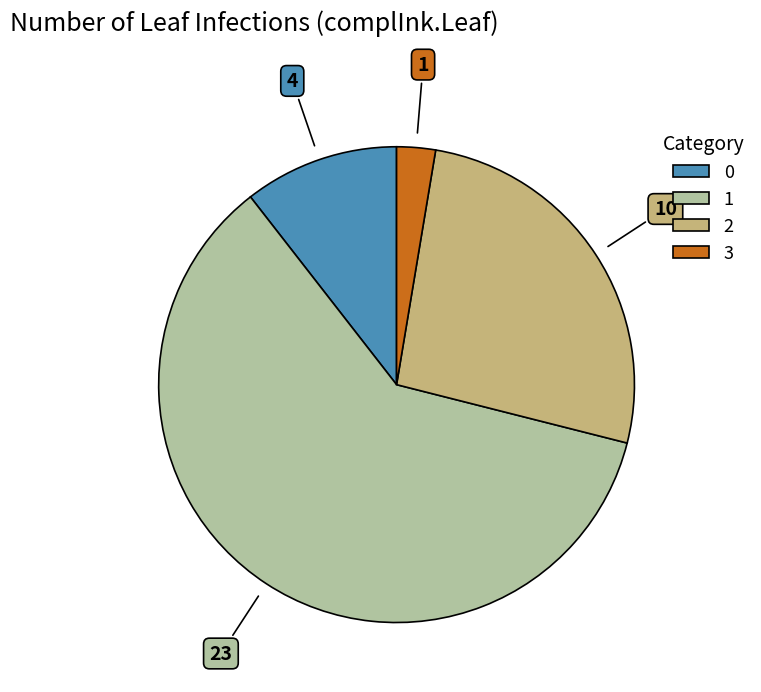

How many slices are in this pie chart?

4